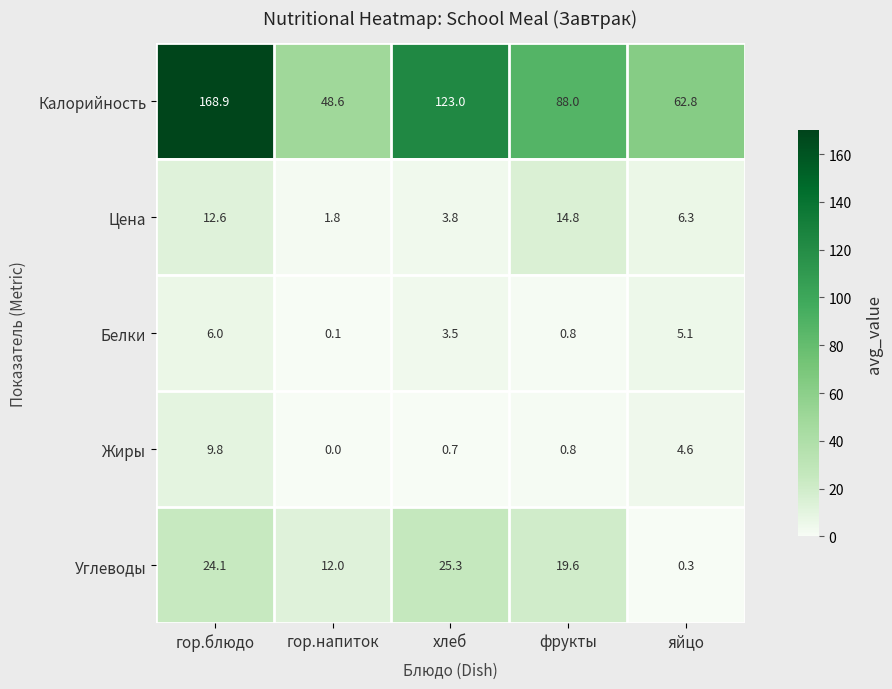

Which series has the largest range (max minus min)?

Калорийность